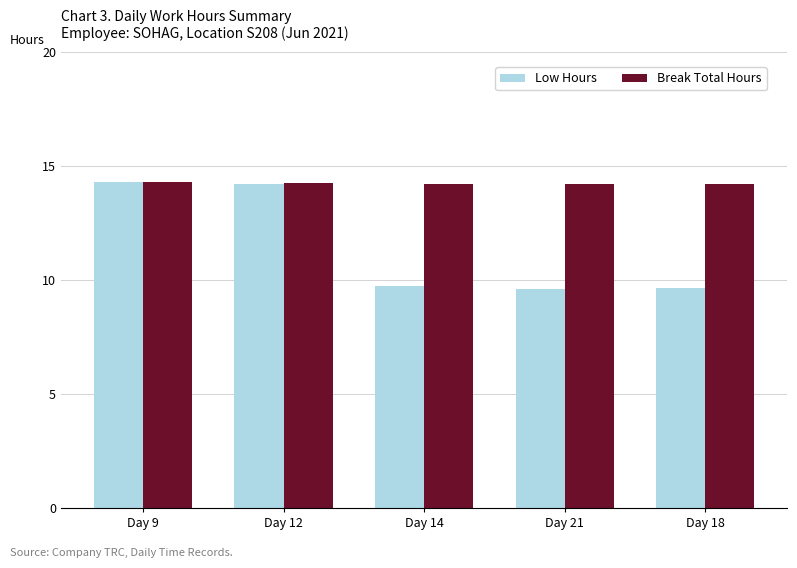

The Break Total Hours series shows 14.2 at Day 18. True or false?

True